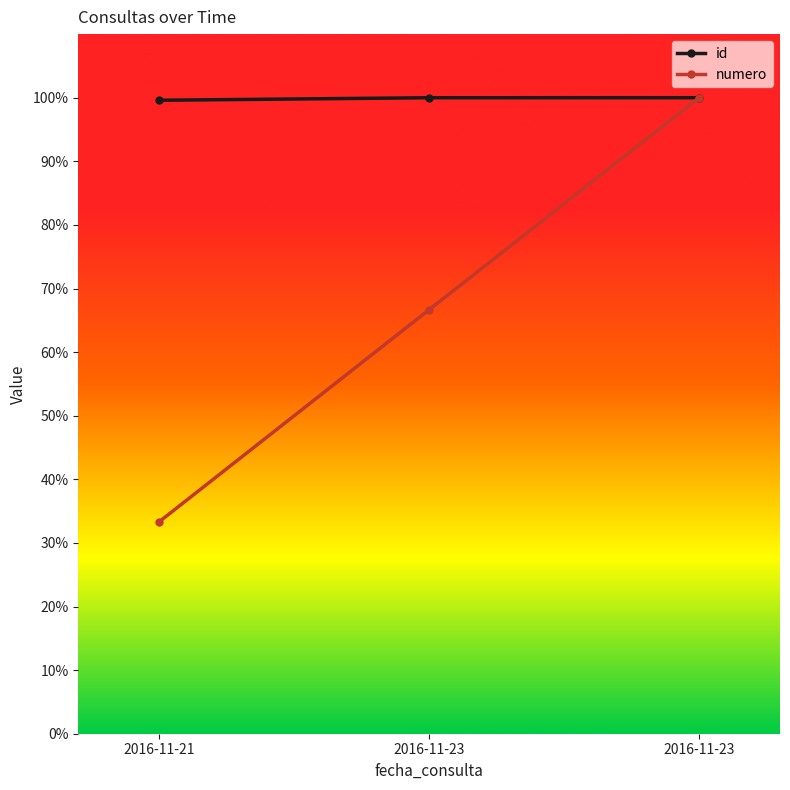

True or false: numero has a value of 35.8 at 2016-11-23.

False